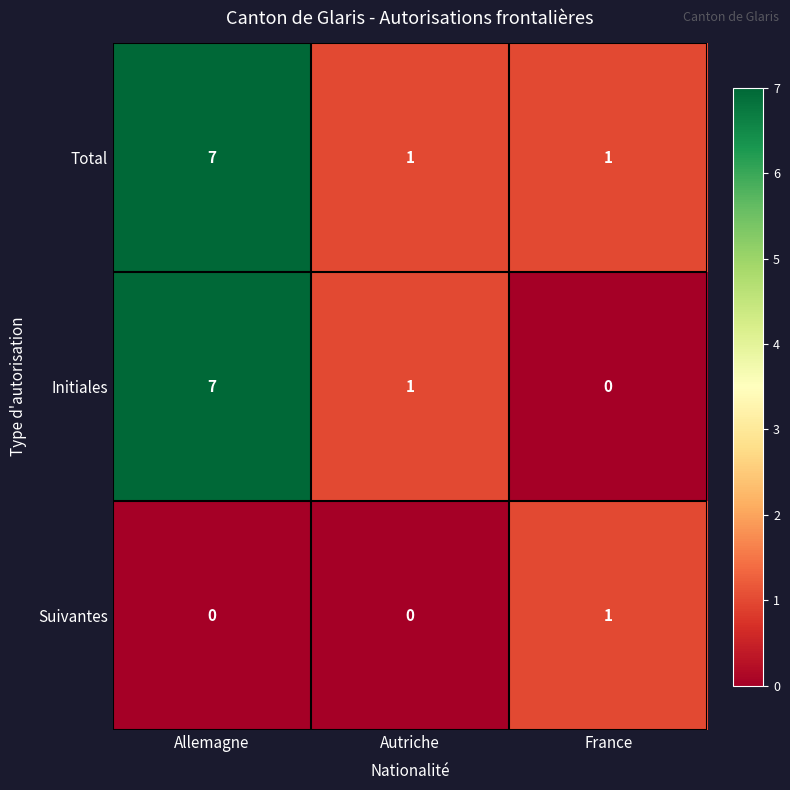

Which series has the largest range (max minus min)?

Initiales